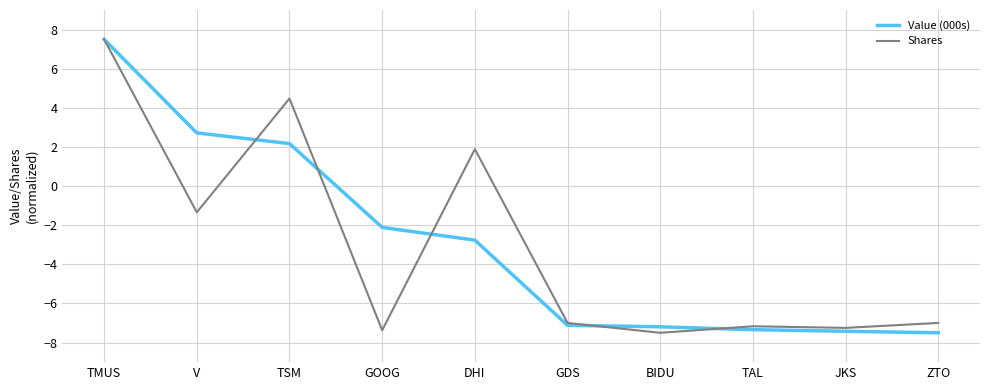

Between V and GOOG, which series saw the biggest shift?

Shares